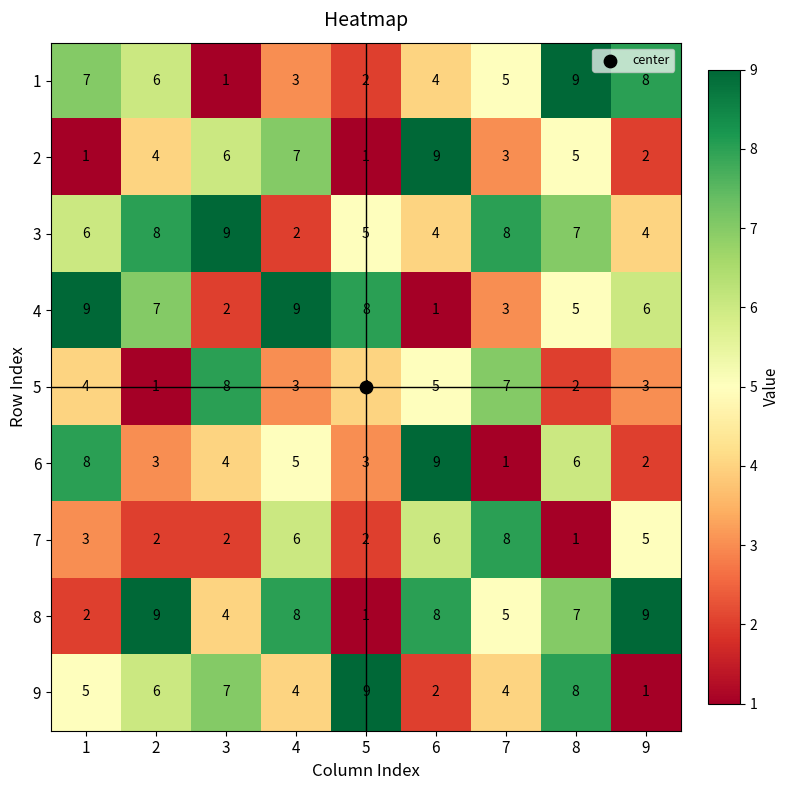

What is the spread (max minus min) of values at 5?

8